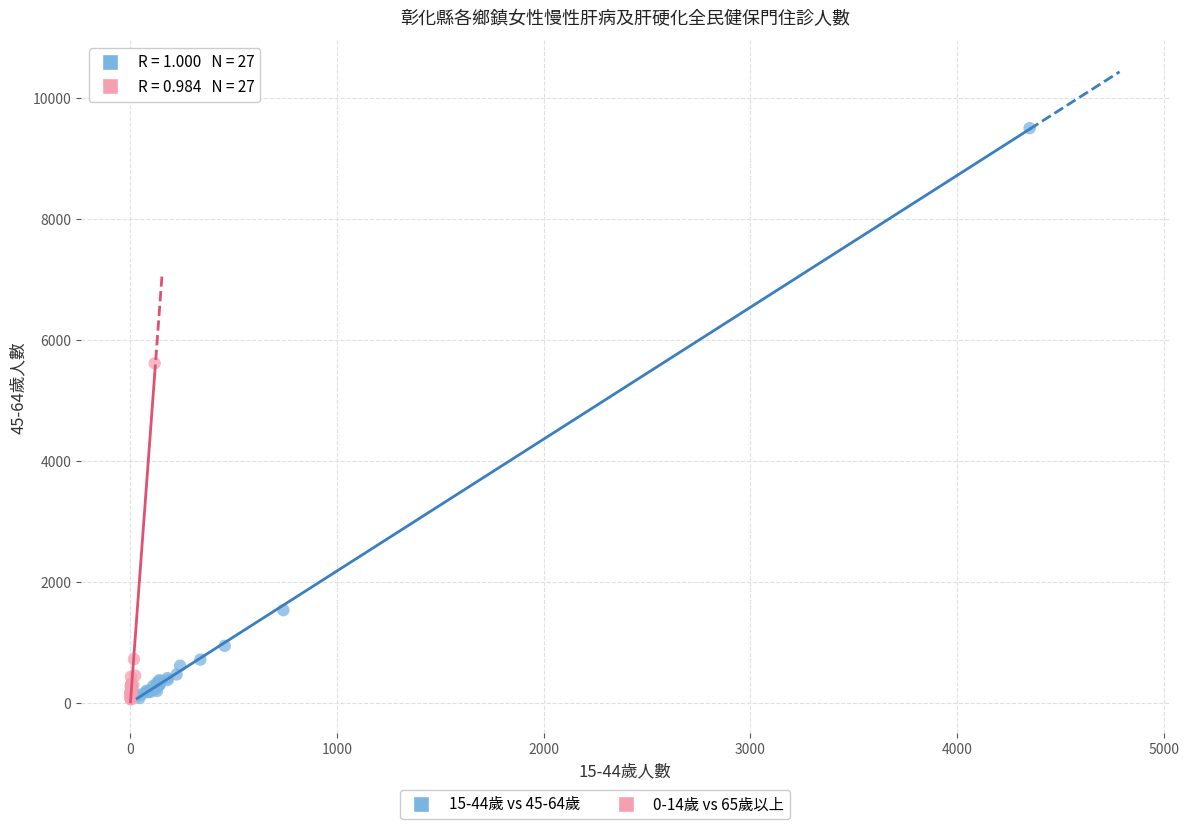

Which series has the widest spread of Y values?

15-44歲 vs 45-64歲